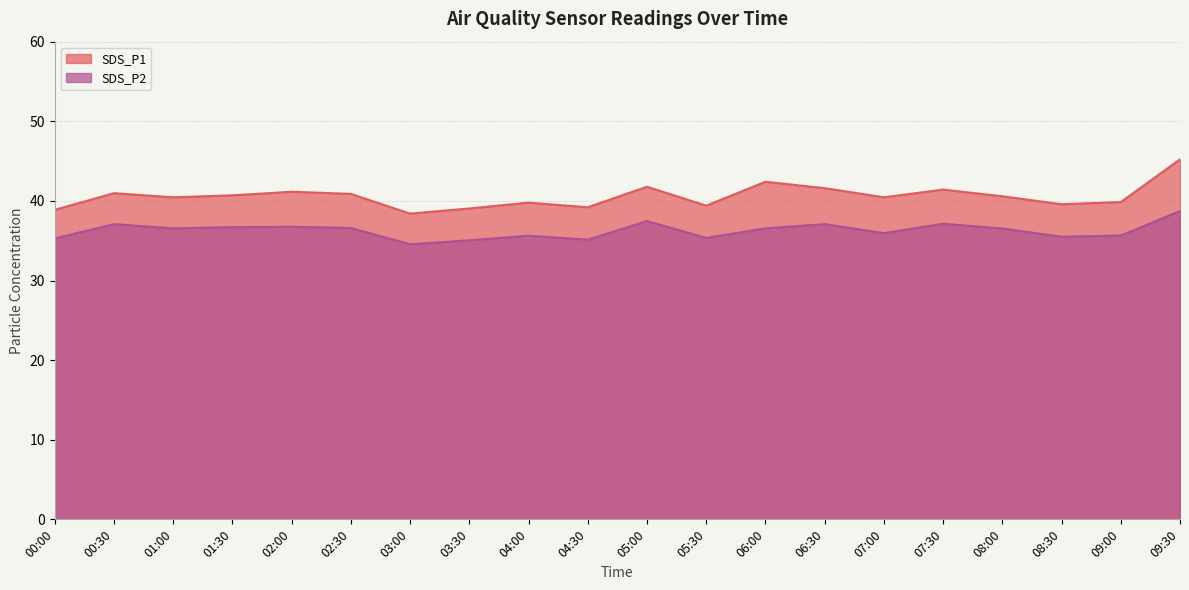

How many values in the SDS_P1 series are below 40?

8